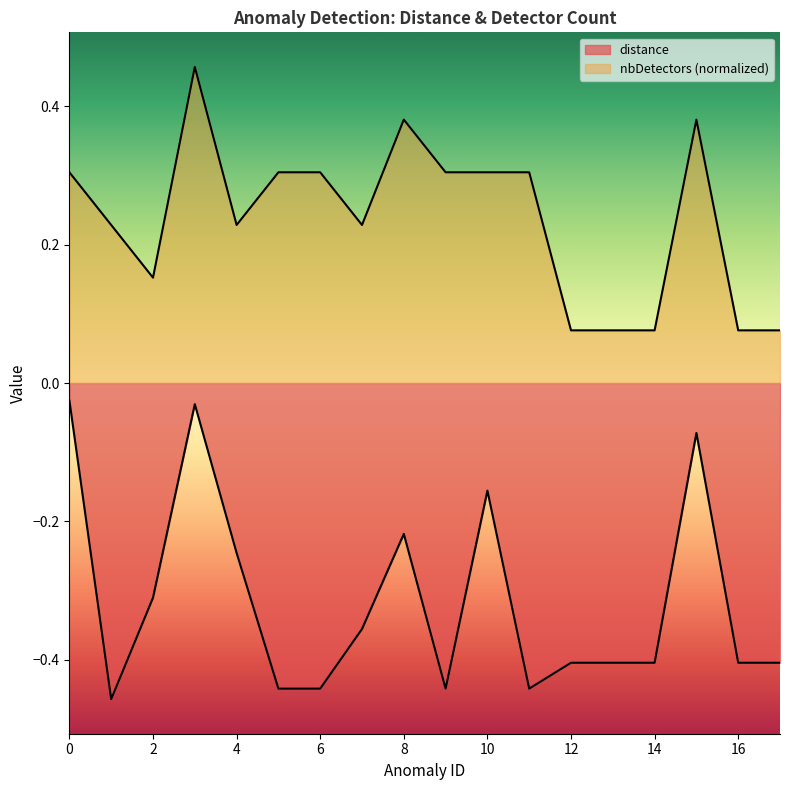

Rank the series by their average value, from highest to lowest.

nbDetectors, distance